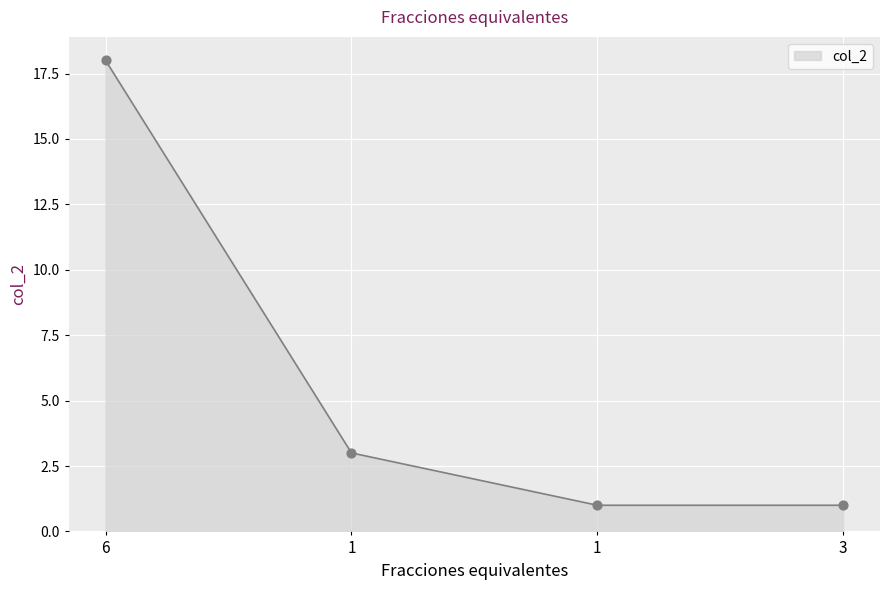

What is the change in value from 1 to 3?

-2